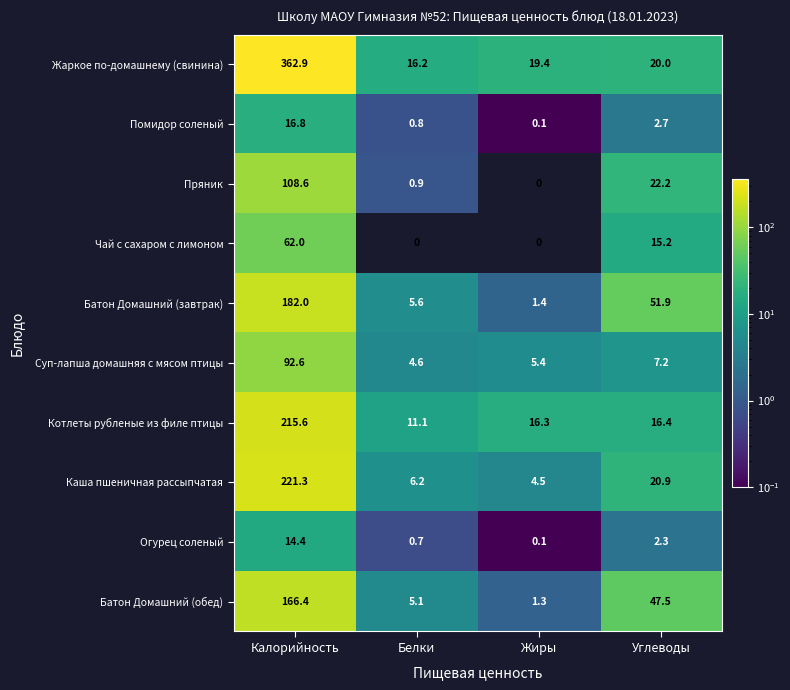

Is it true that Суп-лапша домашняя с мясом птицы equals 7.7 at Жиры?

False